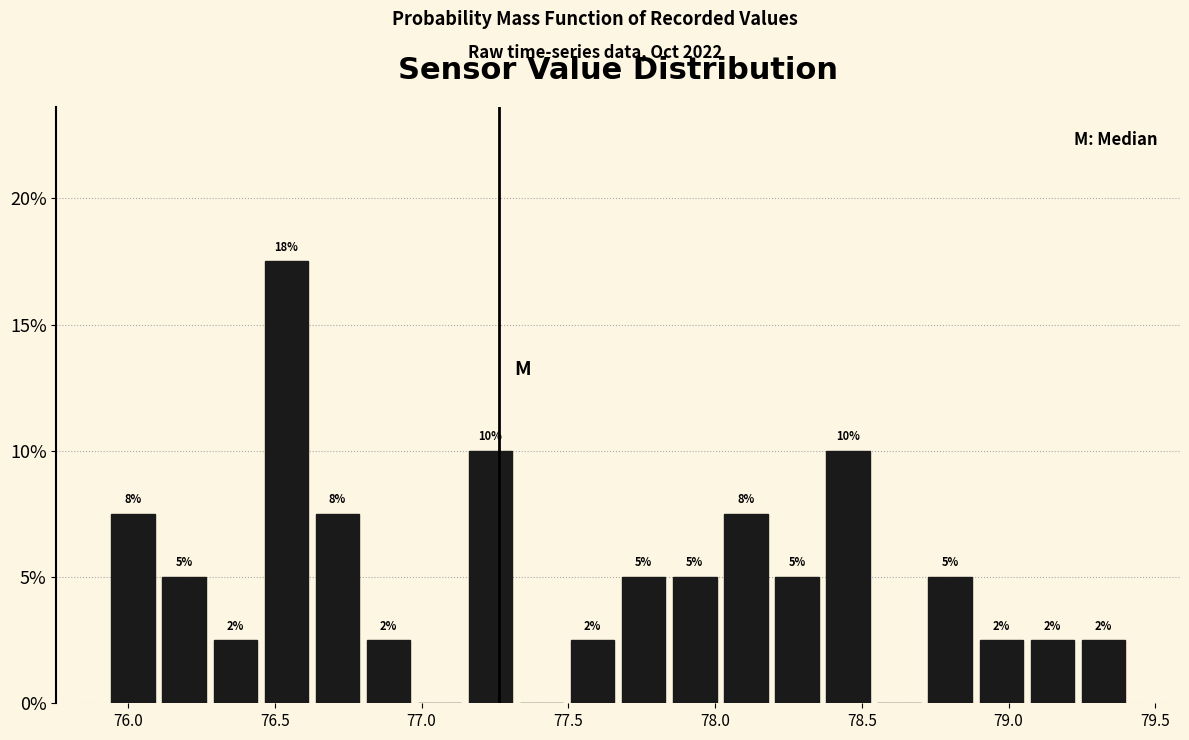

Read against the x-axis, roughly where is the centre of the tallest bar?

76.55